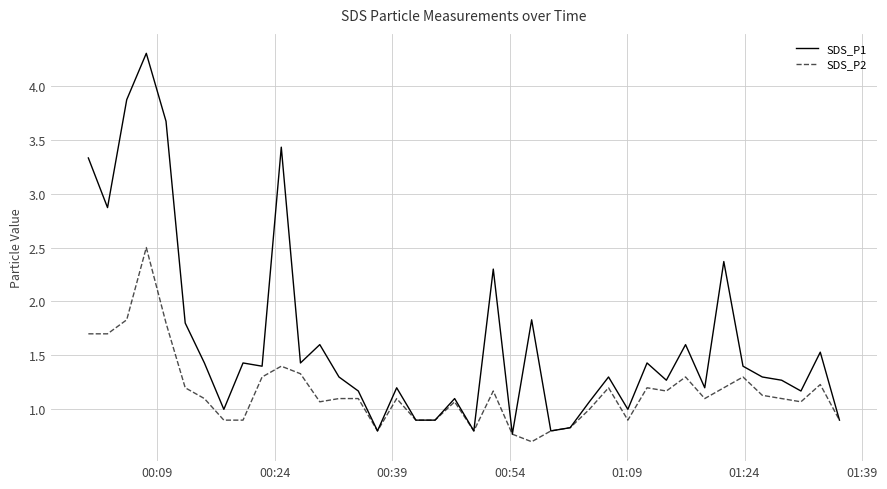

Which series has the largest total across all categories?

SDS_P1